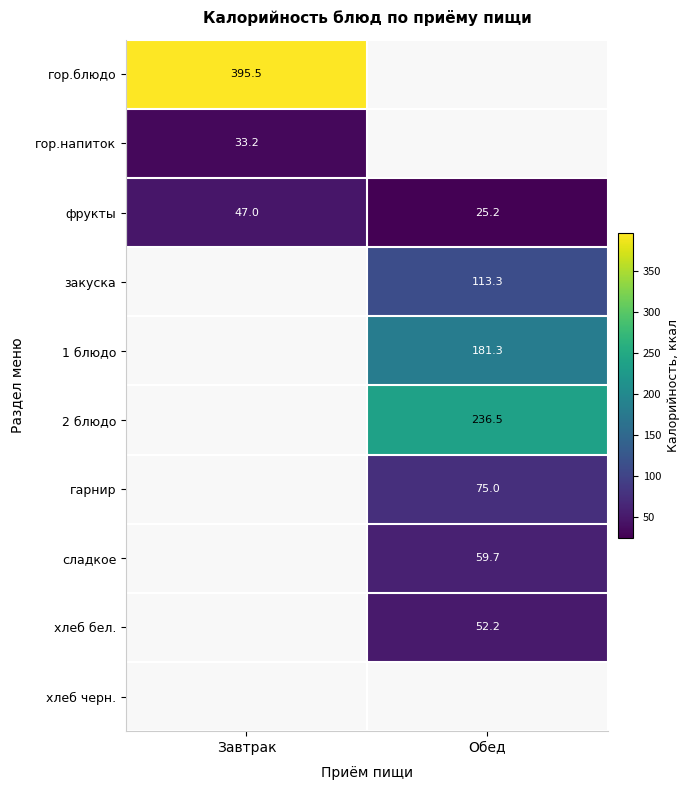

True or false: закуска has a value of 187.0 at Обед.

False